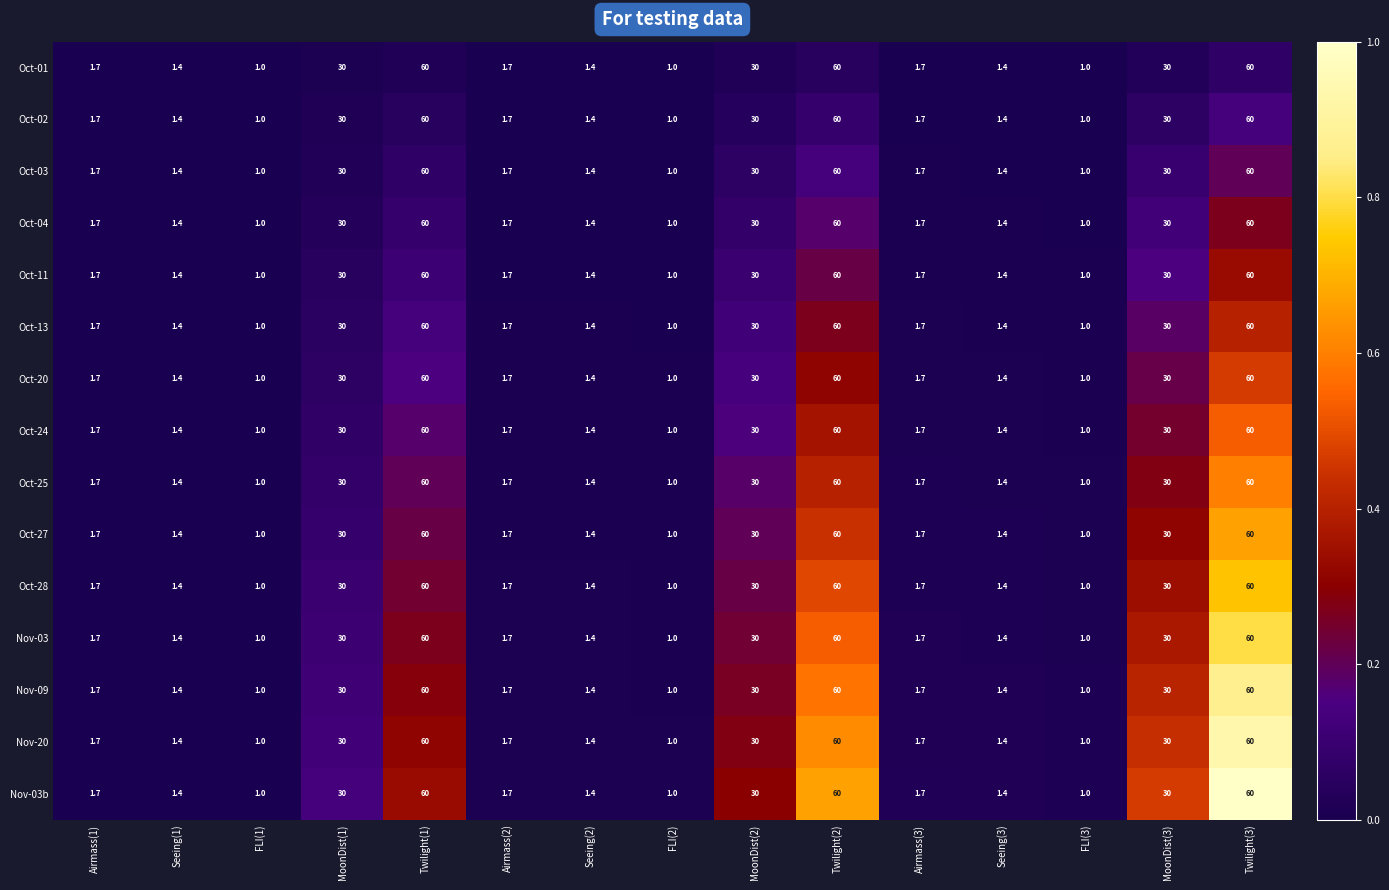

What is the approximate value of Oct-01 at Airmass(2)?

1.7